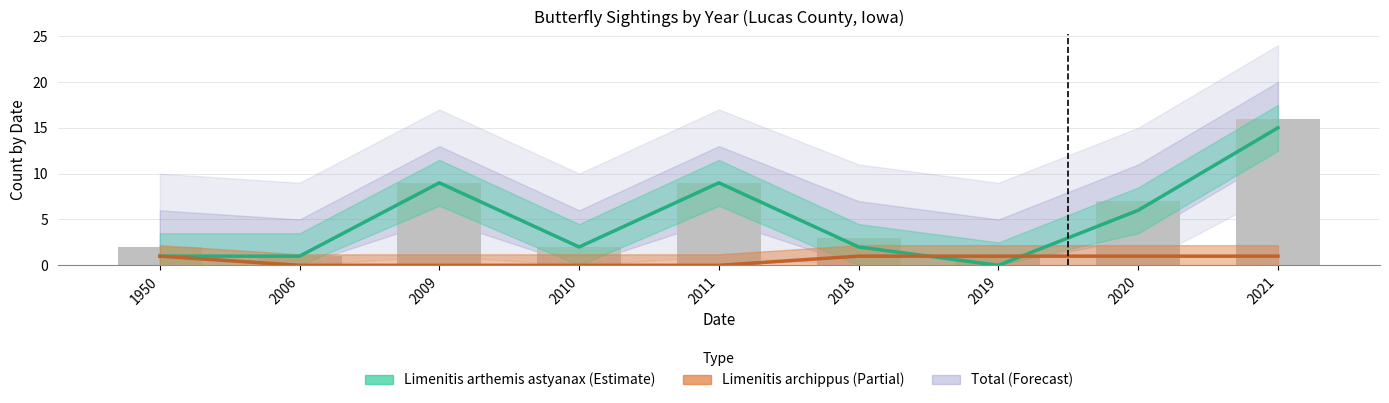

Which series has the widest spread of values?

Limenitis arthemis astyanax